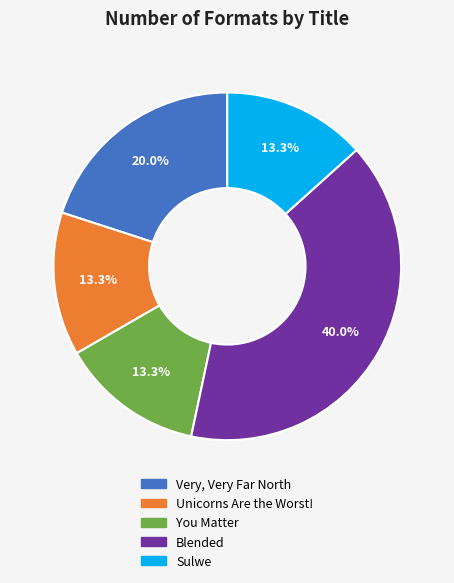

To the nearest percent, what is the difference between the Sulwe and Very, Very Far North slice percentages?

7%